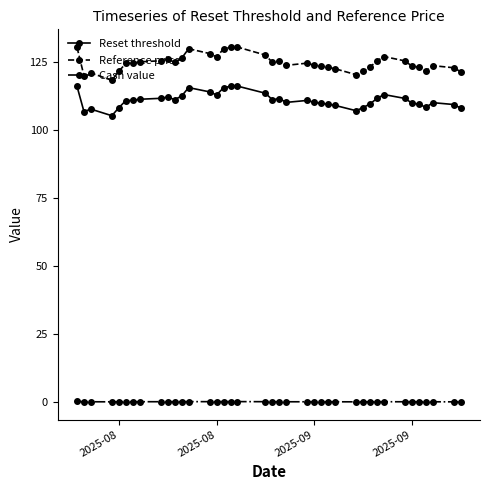

Which series has the widest spread of values?

Reference price